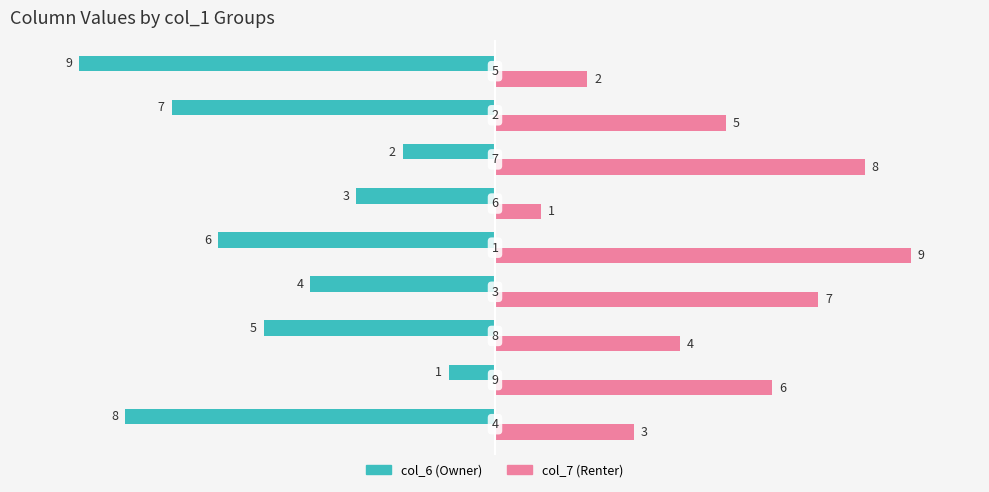

What is the greatest value displayed?

9